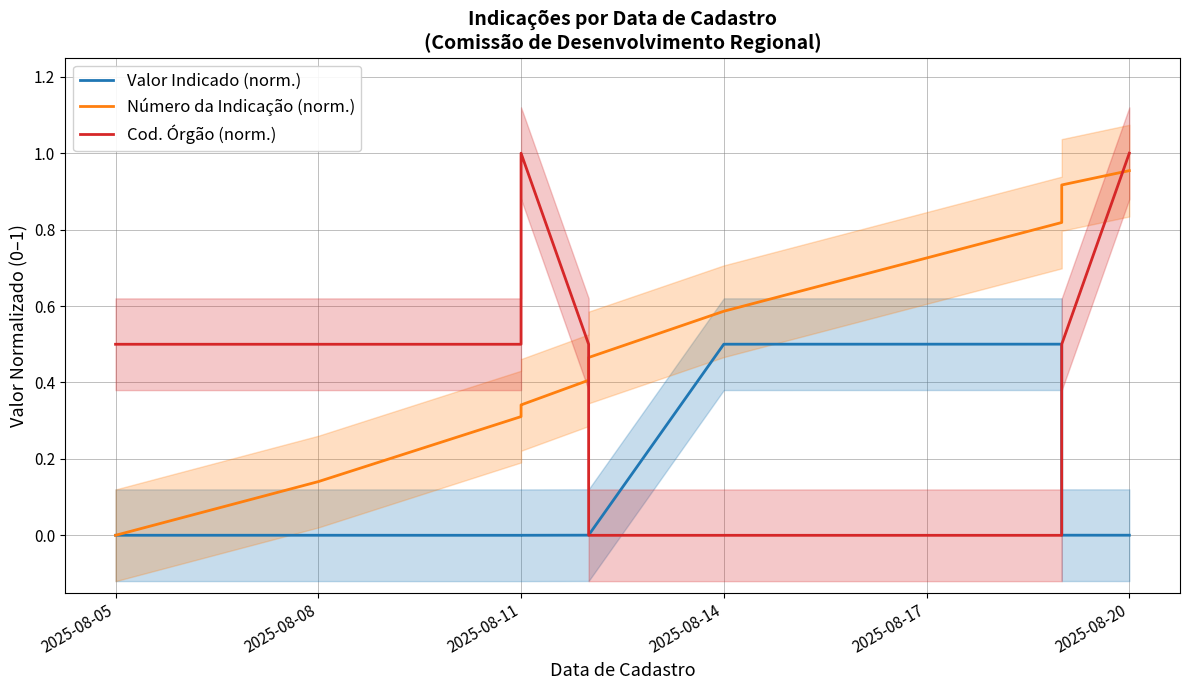

How many values in the Cod. Órgão (norm.) series exceed 0?

8